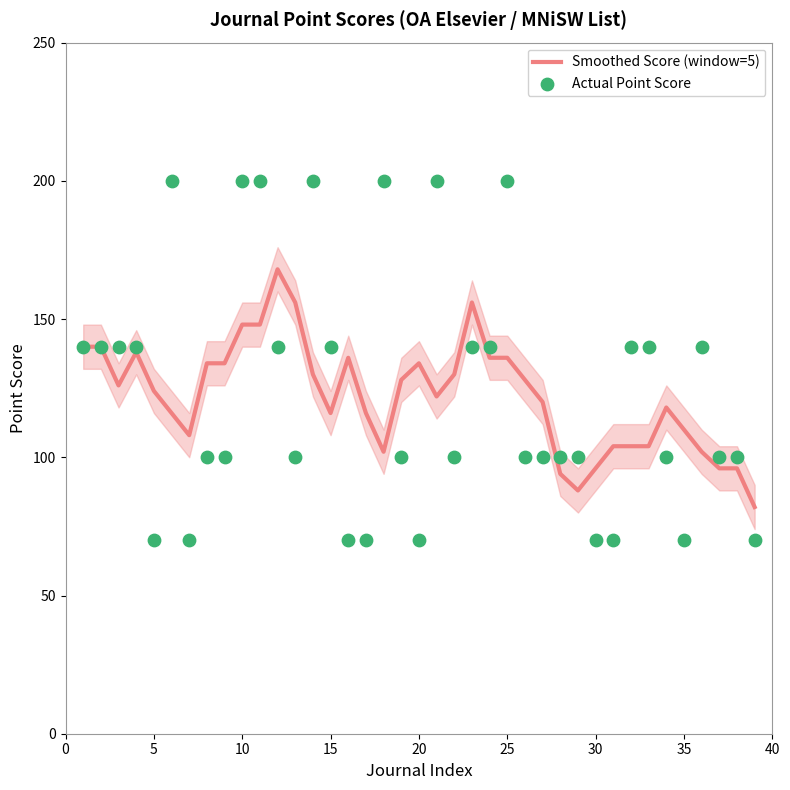

Which series has the largest total across all categories?

Actual Point Score